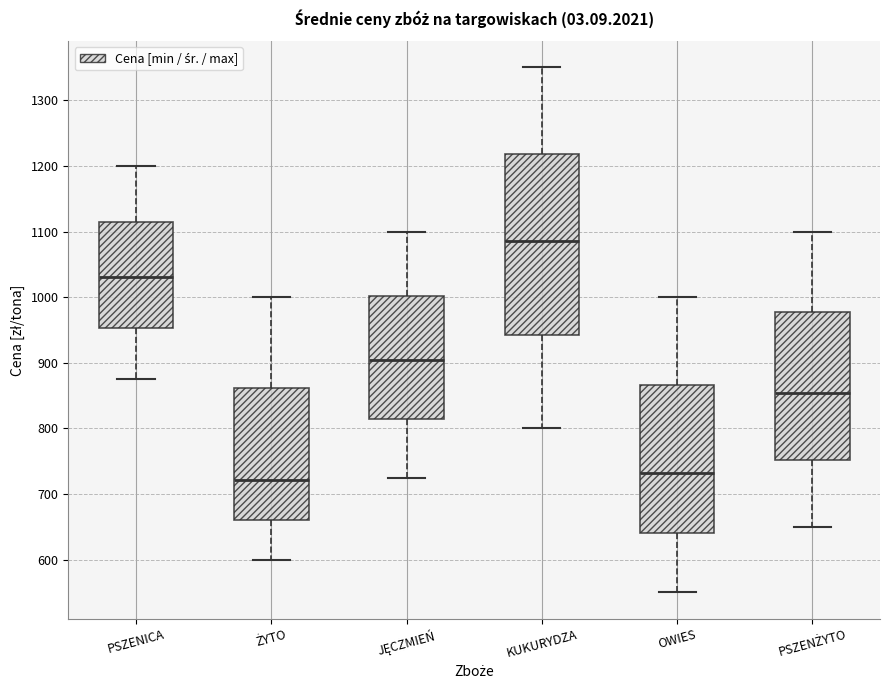

Reading left to right, read every box against the y-axis: the position of its median line, the range the box covers, and the ends of its whiskers. The values are not printed on the chart, so give them approximately, as read against the axis.

PSZENICA: median 1030, box 950 to 1120, whiskers 880 to 1200
ŻYTO: median 720, box 660 to 860, whiskers 600 to 1000
JĘCZMIEŃ: median 900, box 810 to 1000, whiskers 730 to 1100
KUKURYDZA: median 1090, box 940 to 1220, whiskers 800 to 1350
OWIES: median 730, box 640 to 870, whiskers 550 to 1000
PSZENŻYTO: median 850, box 750 to 980, whiskers 650 to 1100